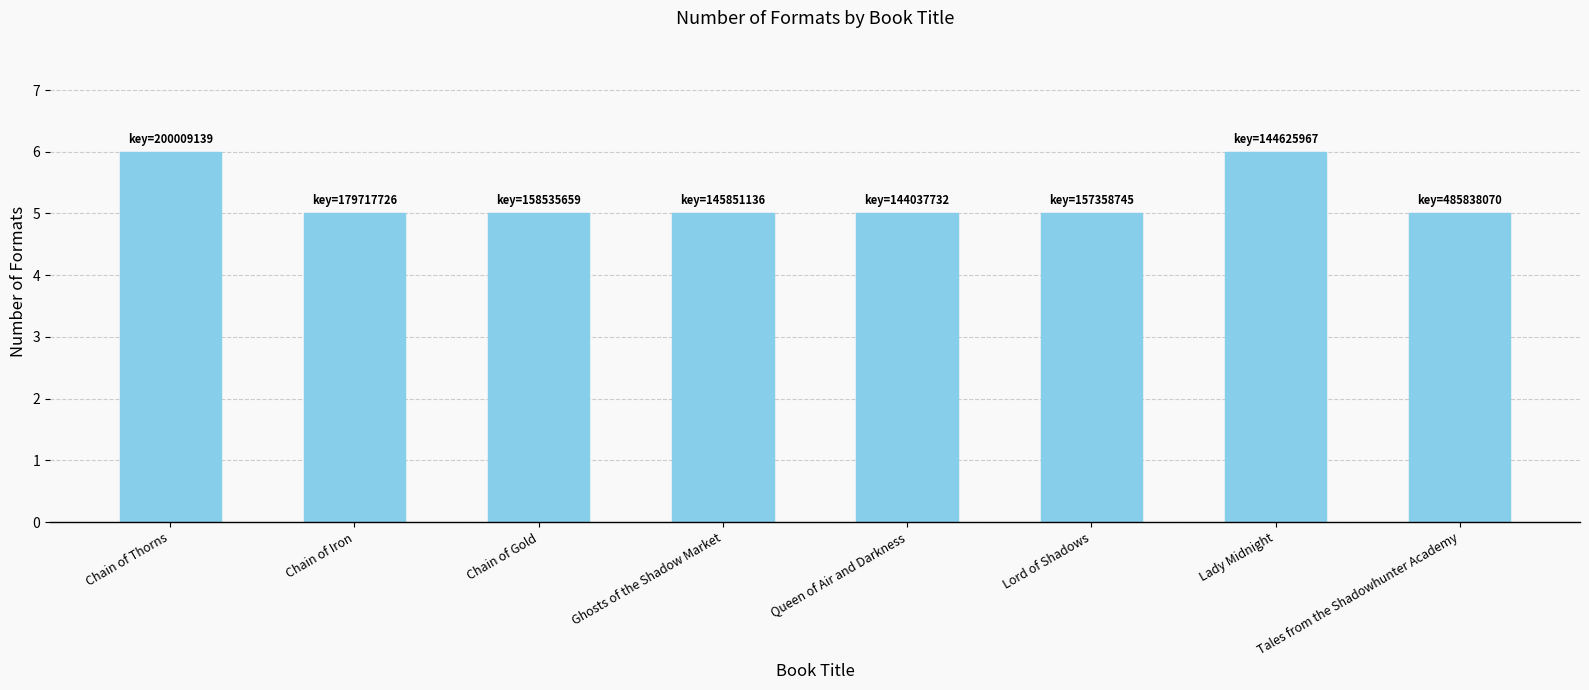

What position from the right is Chain of Iron?

7